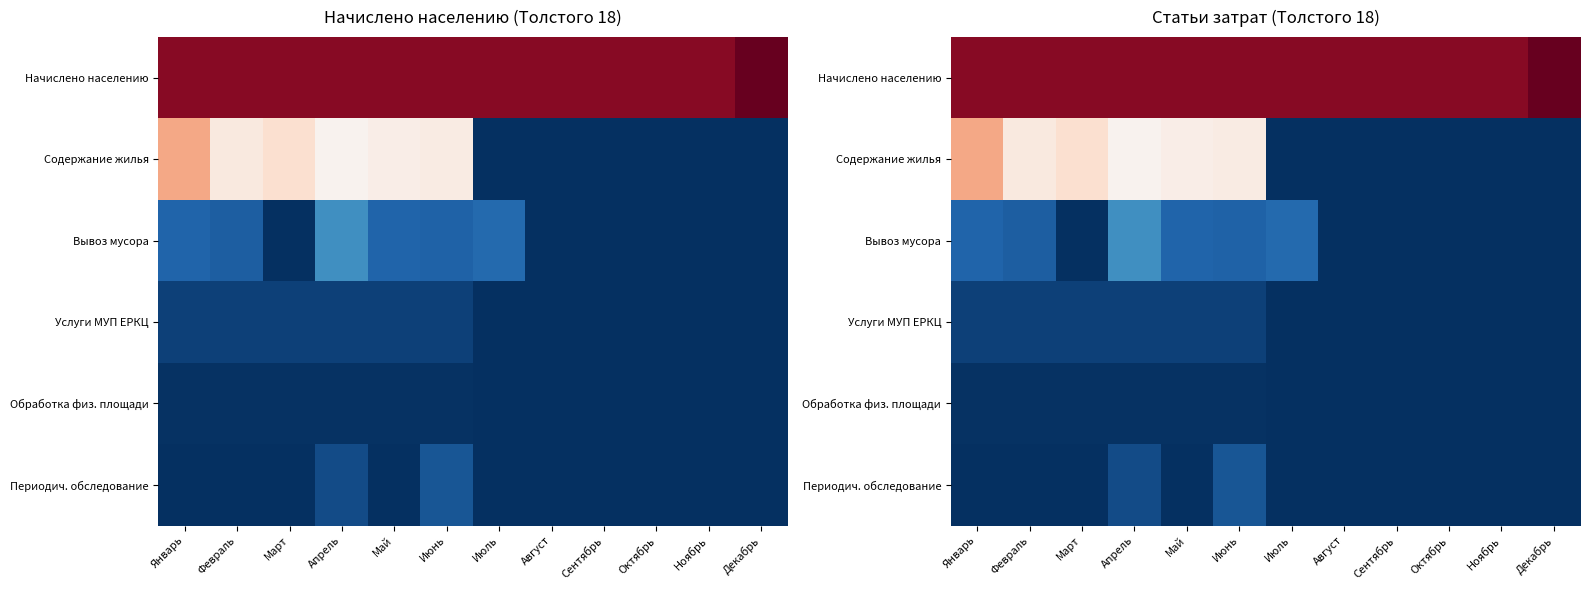

How many data points in Содержание жилья are less than 9902?

6